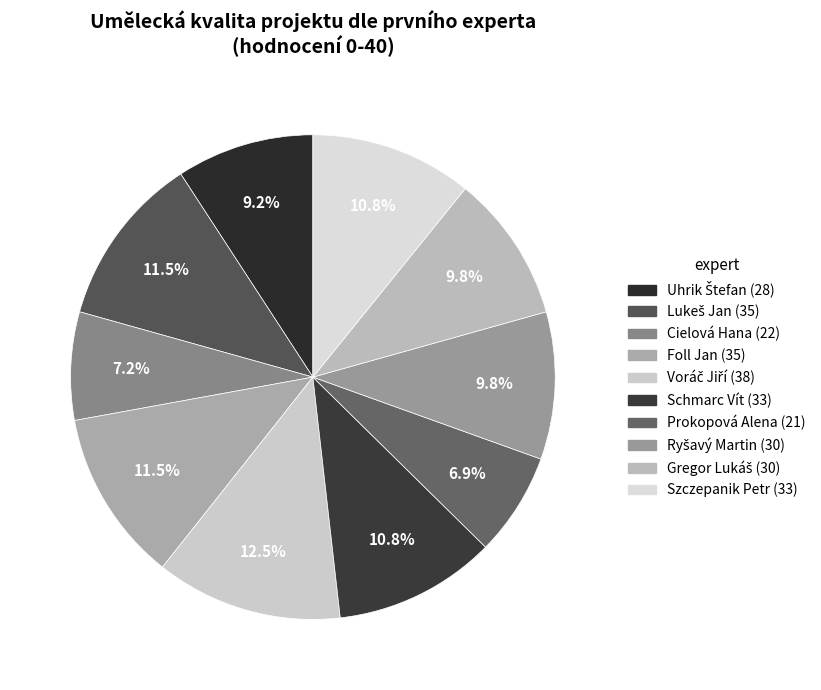

The Szczepanik Petr slice represents 1% of the pie. True or false?

False